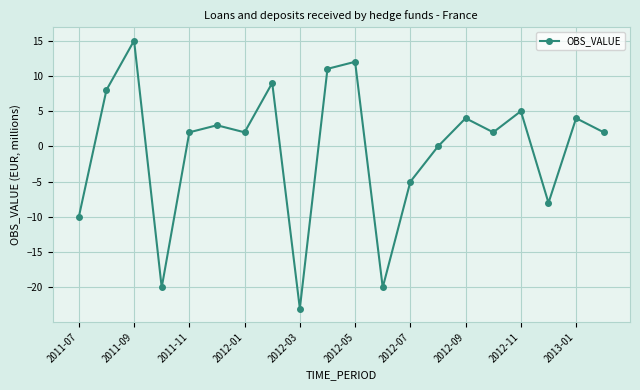

What is the difference between the second highest and minimum values?

35